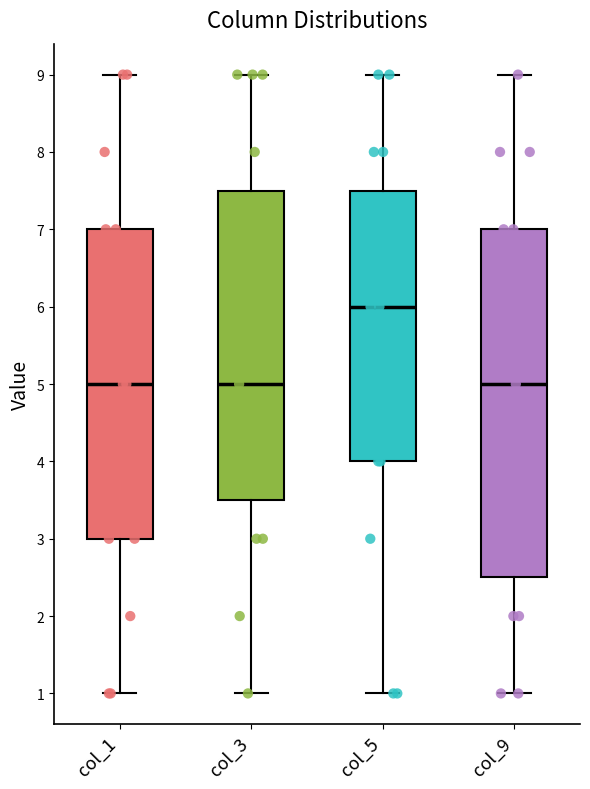

Where does the lower whisker of the box for col_1 end on the y-axis? The values are not printed on the chart, so give them approximately, as read against the axis.

1.0